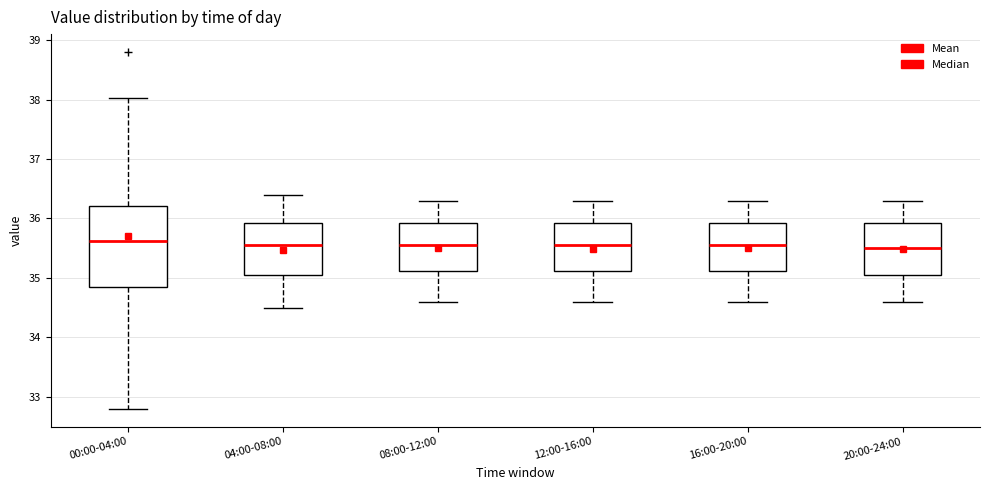

Reading left to right, transcribe this box plot: for each box, give where its median line is, the range the box spans, and where its two whiskers end, as read against the y-axis. The values are not printed on the chart, so give them approximately, as read against the axis.

00:00-04:00: median 35.6, box 34.8 to 36.2, whiskers 32.8 to 38.0
04:00-08:00: median 35.6, box 35.1 to 35.9, whiskers 34.5 to 36.4
08:00-12:00: median 35.6, box 35.1 to 35.9, whiskers 34.6 to 36.3
12:00-16:00: median 35.6, box 35.1 to 35.9, whiskers 34.6 to 36.3
16:00-20:00: median 35.6, box 35.1 to 35.9, whiskers 34.6 to 36.3
20:00-24:00: median 35.5, box 35.1 to 35.9, whiskers 34.6 to 36.3